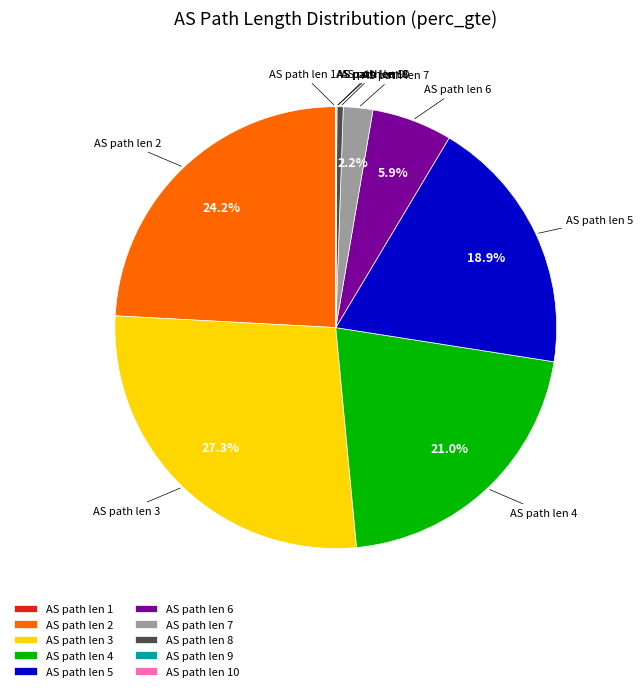

What is the ratio of the value at AS path len 4 to the value at AS path len 2?

0.9